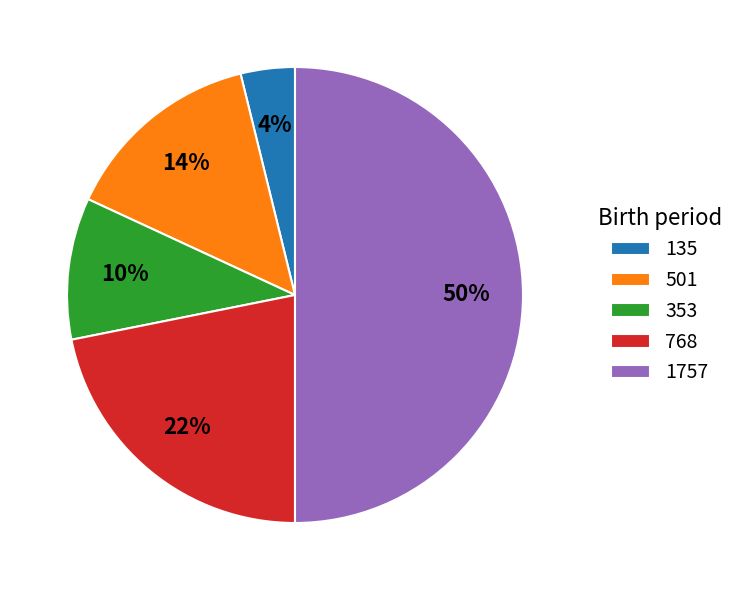

To the nearest percent, what percentage of the pie is 501?

14%